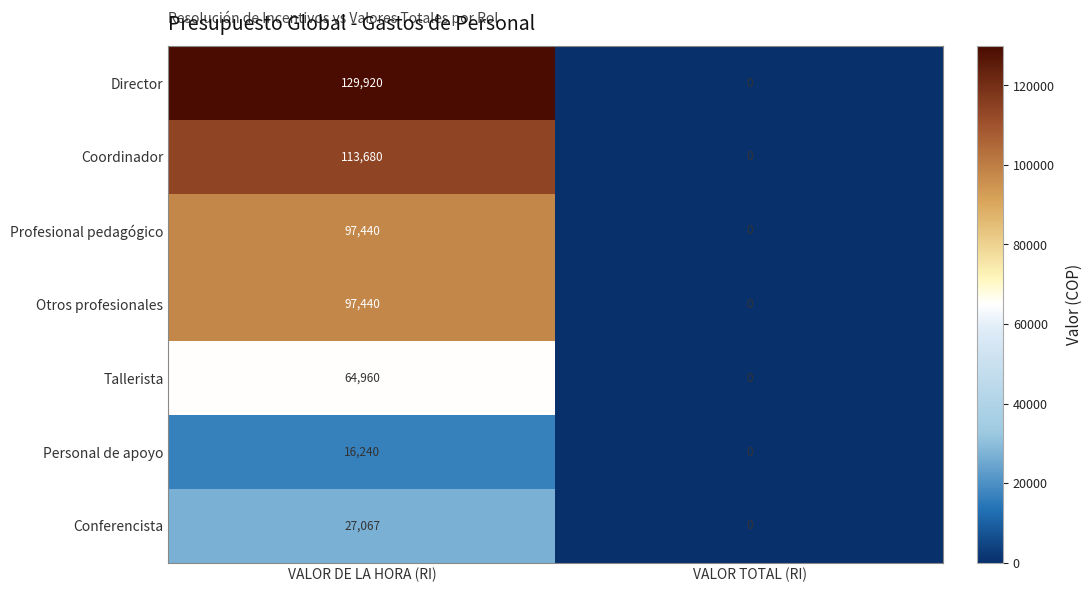

Is it true that Coordinador equals 71619 at VALOR TOTAL (RI)?

False